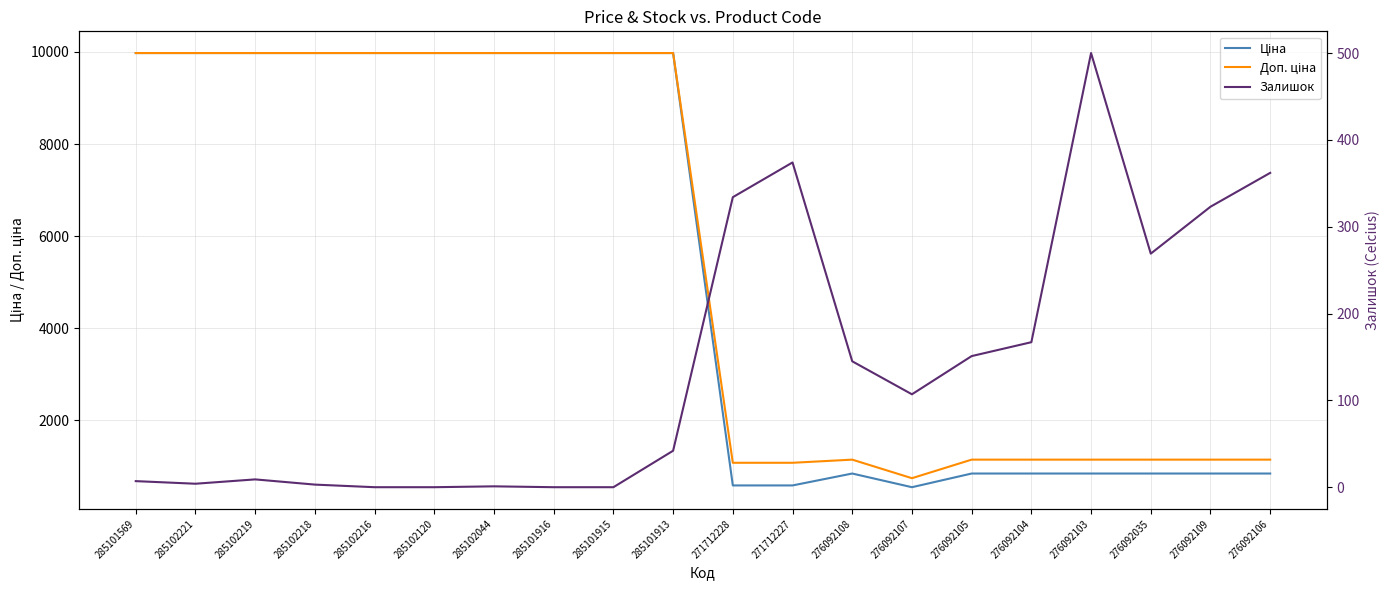

True or false: Ціна and Залишок intersect in this chart.

False